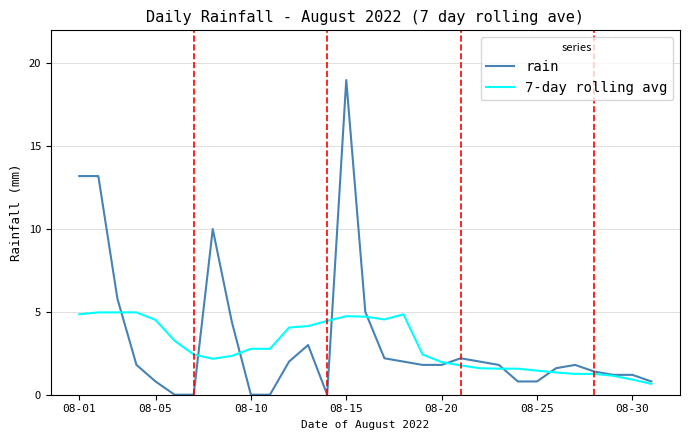

What is the difference between the maximum and minimum values in the rain series?

19.0